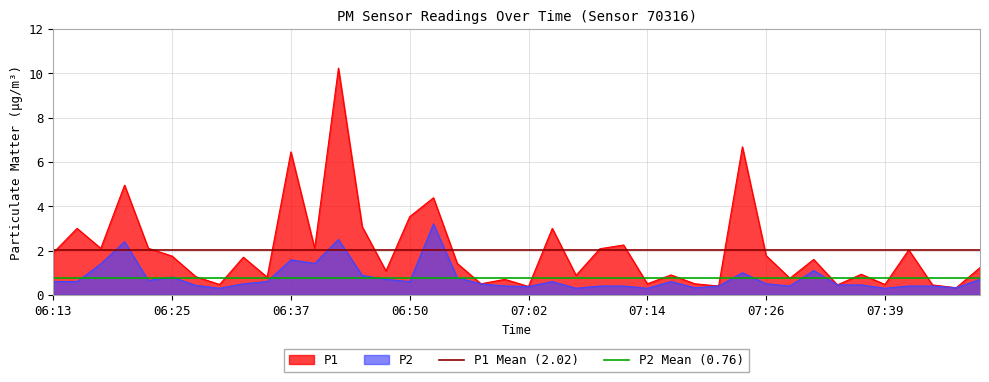

What is the sum of all P1 Mean (2.02) values?

4.0